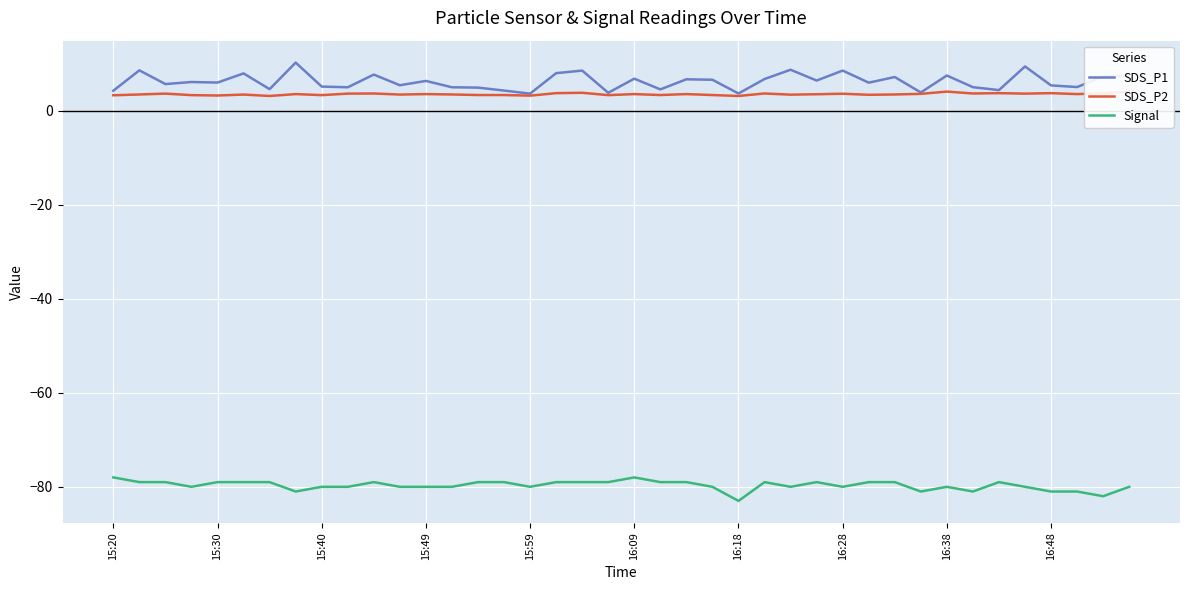

The value of Signal at 16:48 is -81.0. True or false?

True